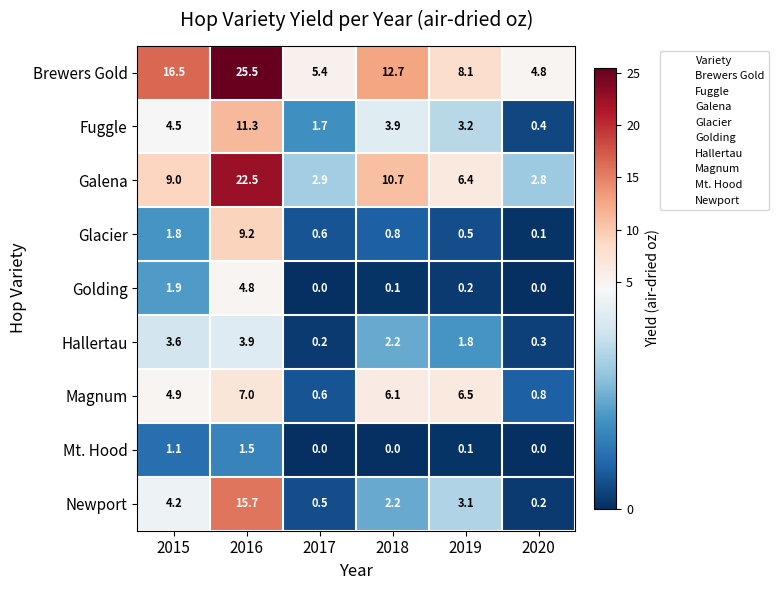

Rank the series by their maximum value, from highest to lowest.

Brewers Gold, Galena, Newport, Fuggle, Glacier, Magnum, Golding, Hallertau, Mt. Hood